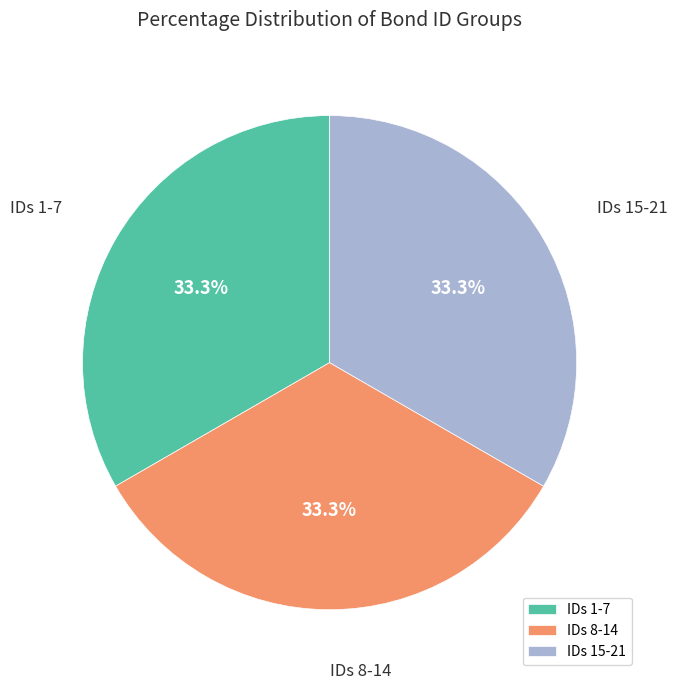

To the nearest percent, what is the difference between the largest and smallest slice percentages?

0%